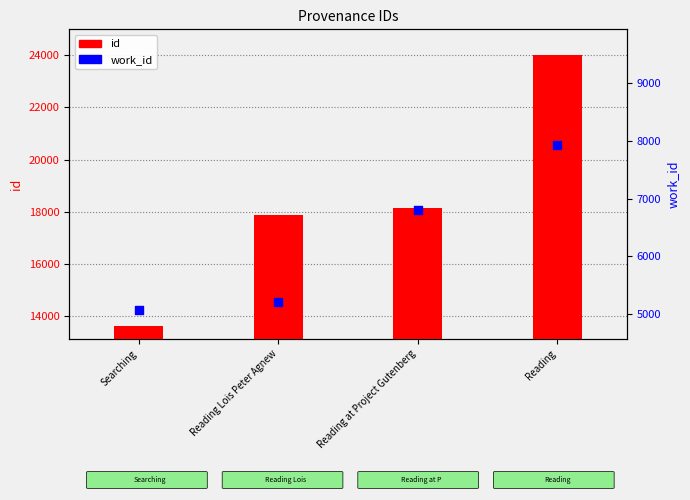

Which series has the largest Y range (max minus min)?

id